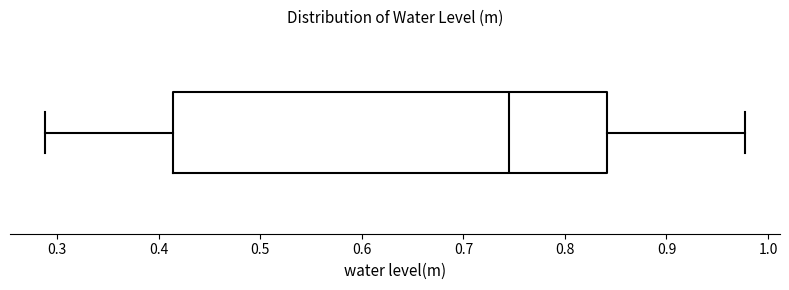

Transcribe this box plot: give where the median line is, the range the box spans, and where the two whiskers end, as read against the x-axis. The values are not printed on the chart, so give them approximately, as read against the axis.

median 0.74, box 0.41 to 0.84, whiskers 0.29 to 0.98